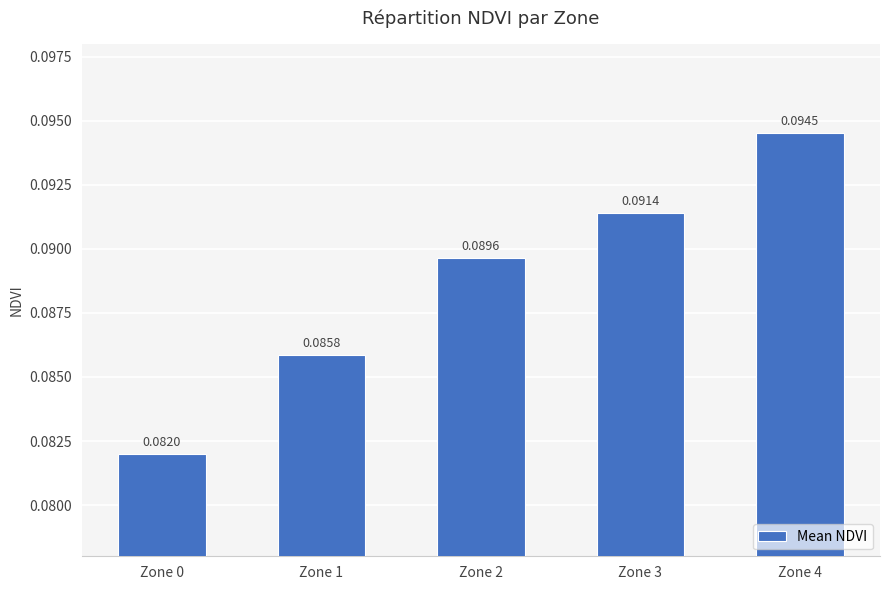

Which has a higher value, Zone 1 or Zone 2?

Zone 2